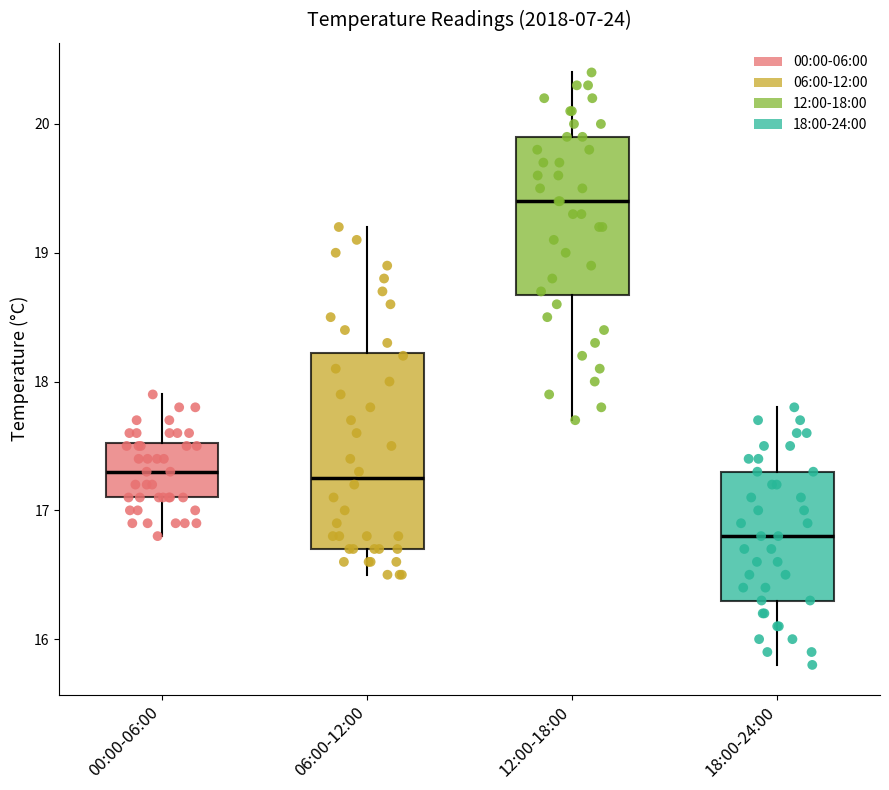

Where is the upper edge of the box for 18:00-24:00 on the y-axis? The values are not printed on the chart, so give them approximately, as read against the axis.

17.3